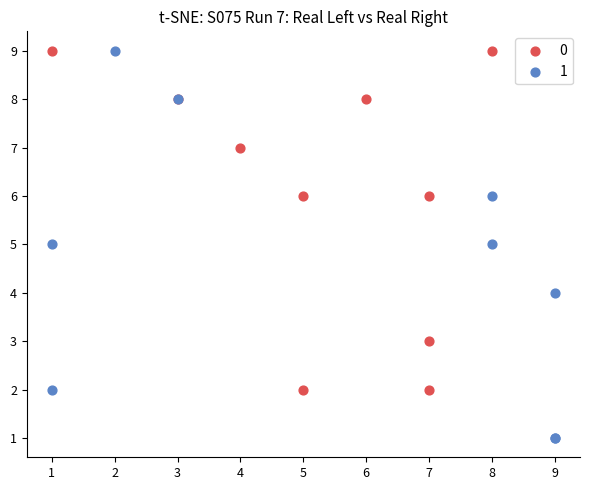

What are all the series names shown in the legend?

0, 1